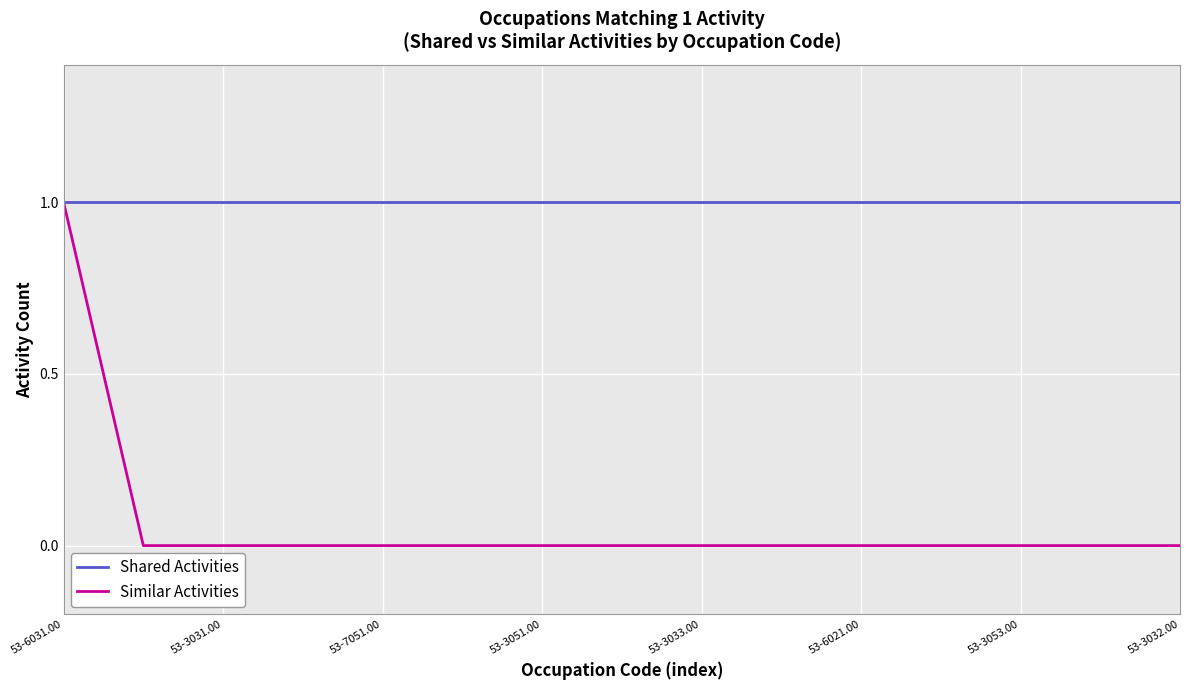

Which series has the widest spread of values?

Similar Activities